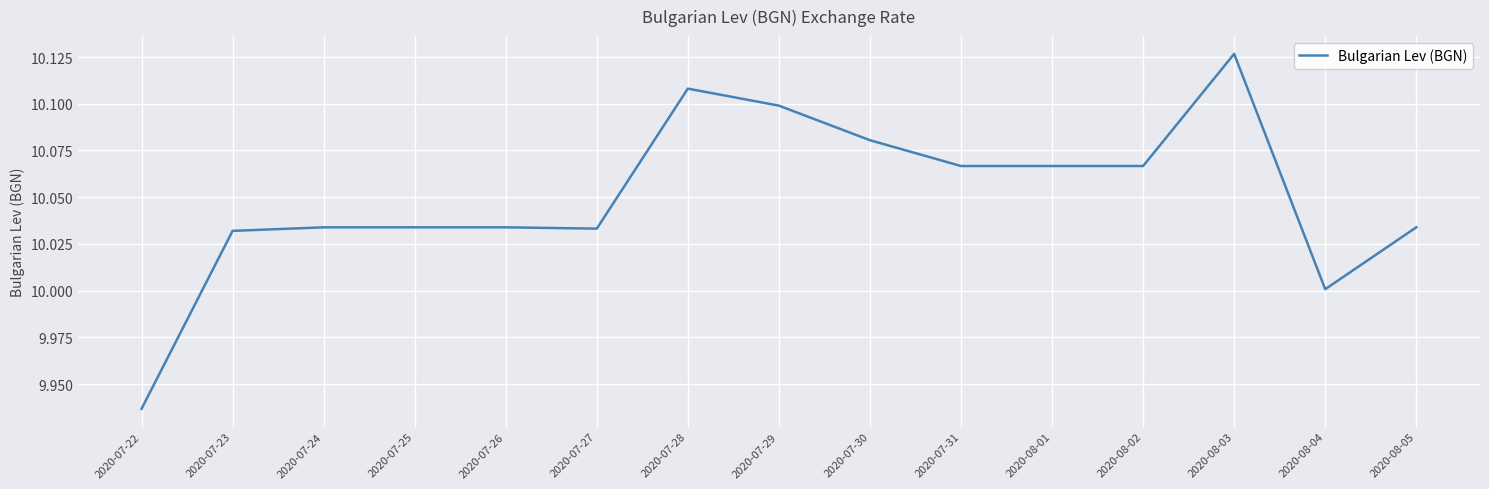

At which category does the chart reach its peak across all series?

2020-08-03